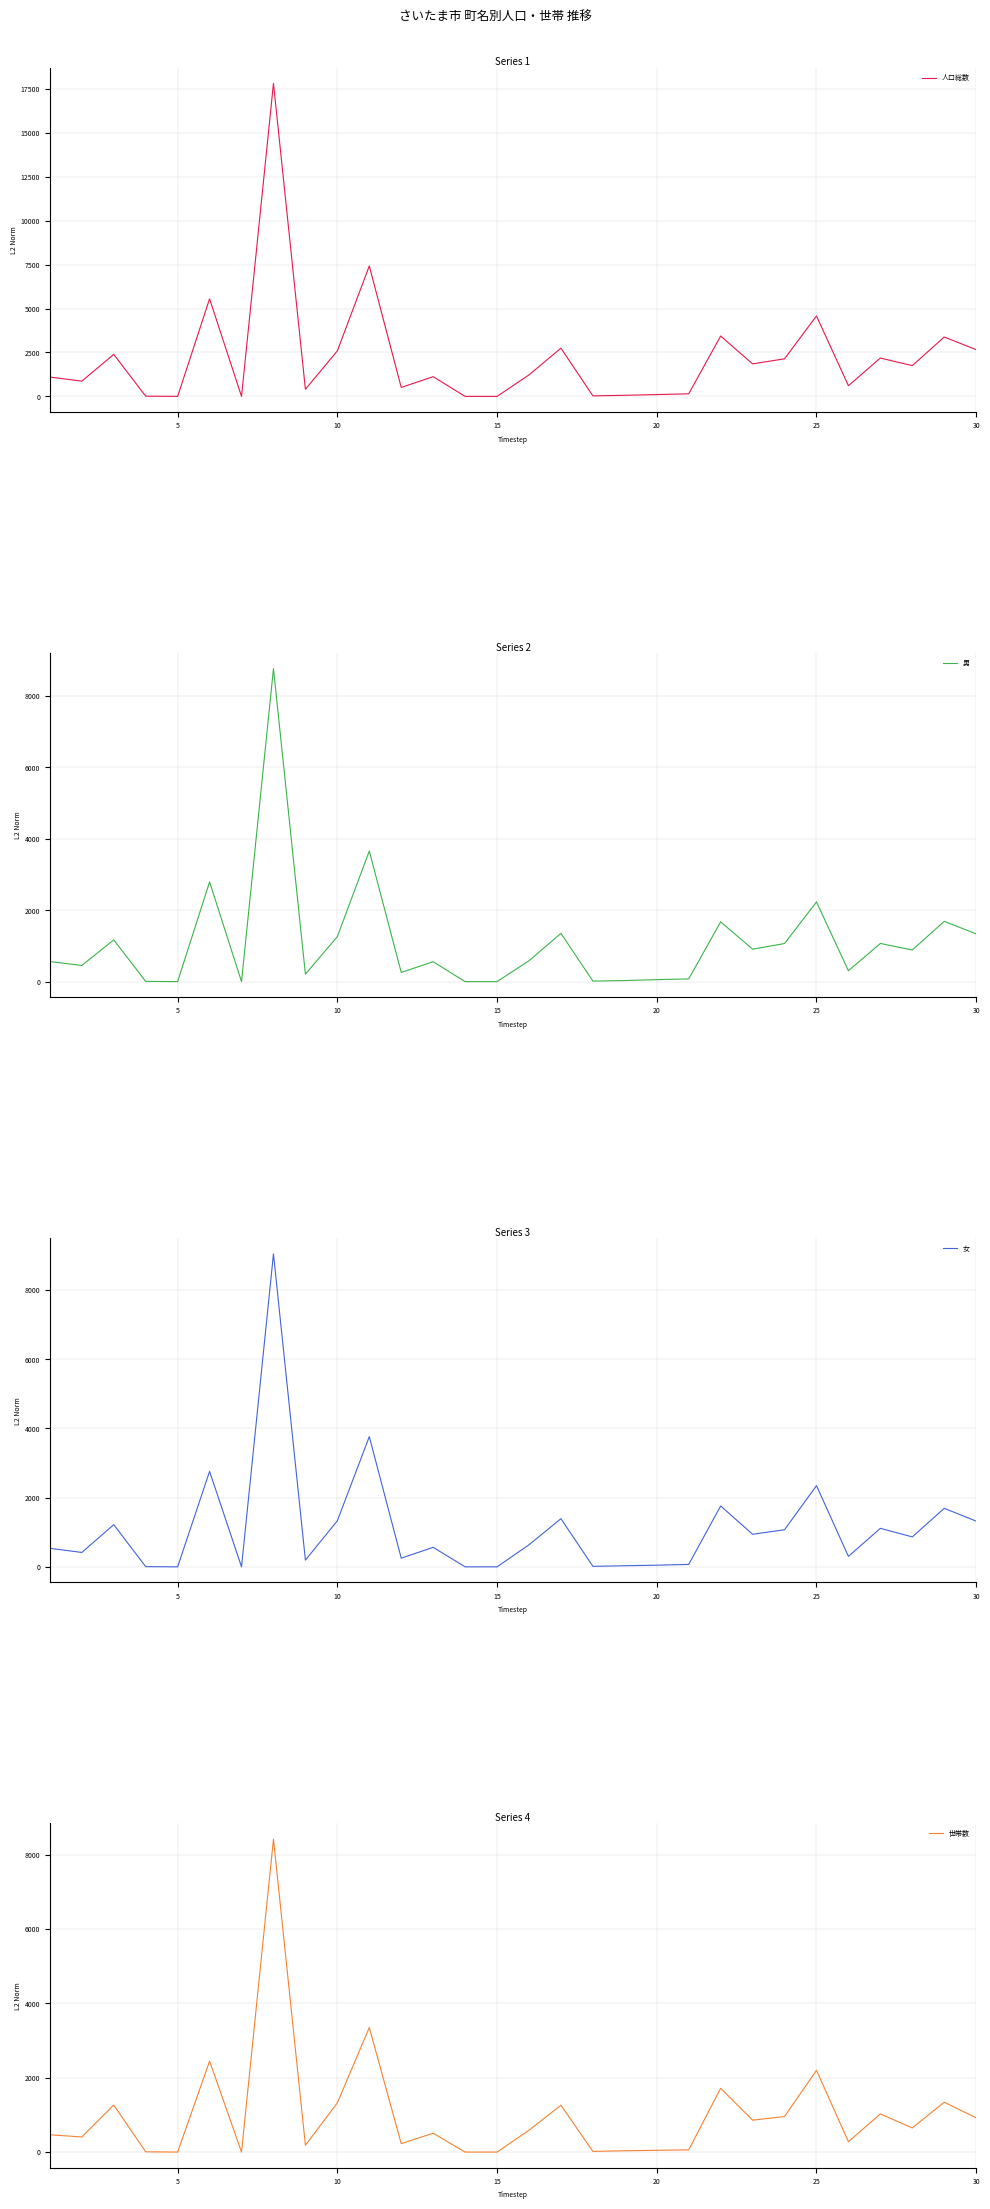

The value of 女 at 10 is 555. True or false?

False